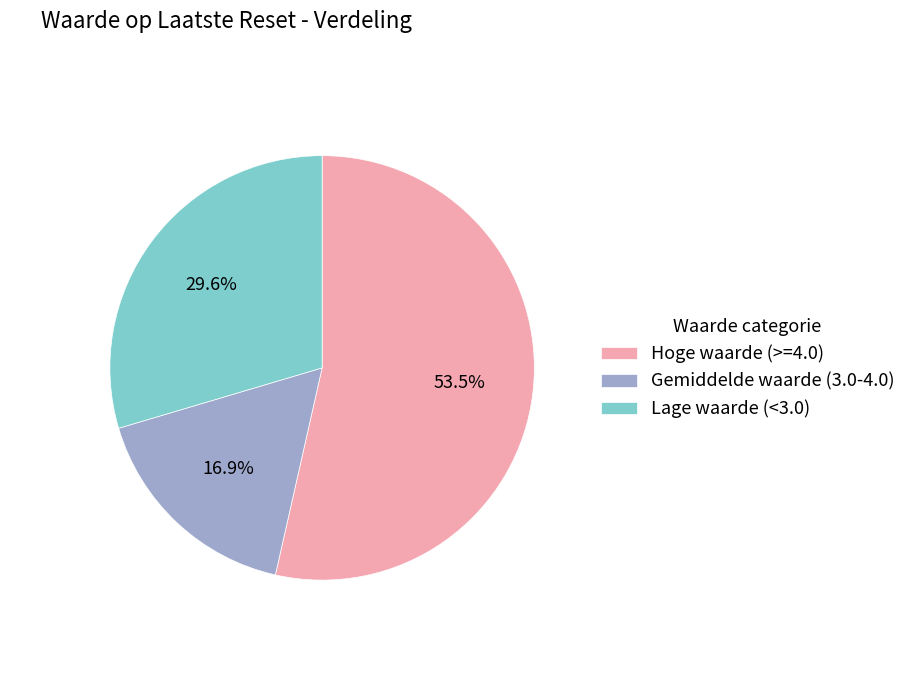

How many slices are in this pie chart?

3